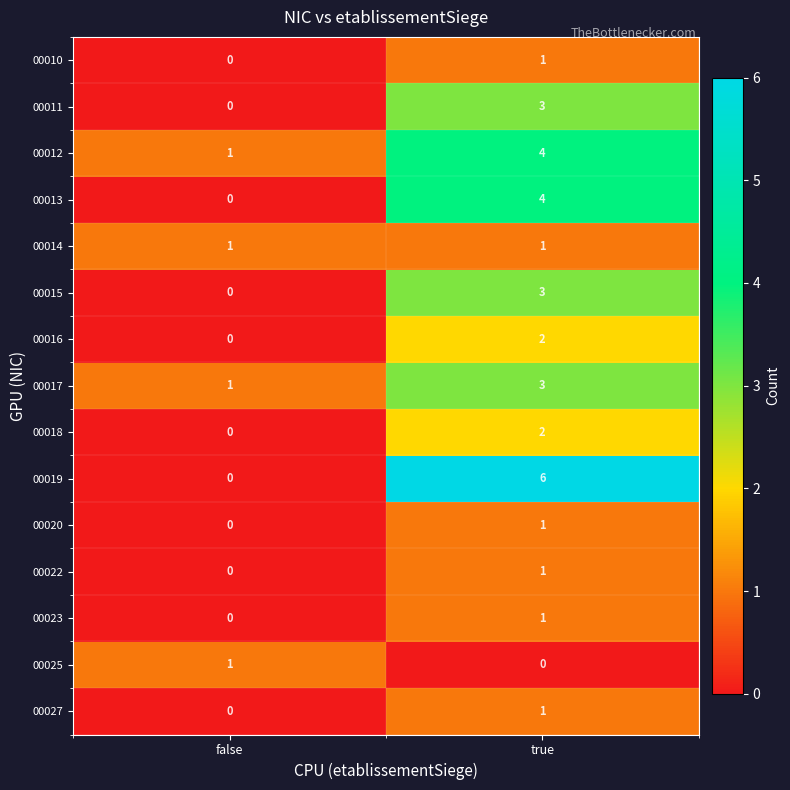

Rank the categories by 00019 value from lowest to highest.

false, true